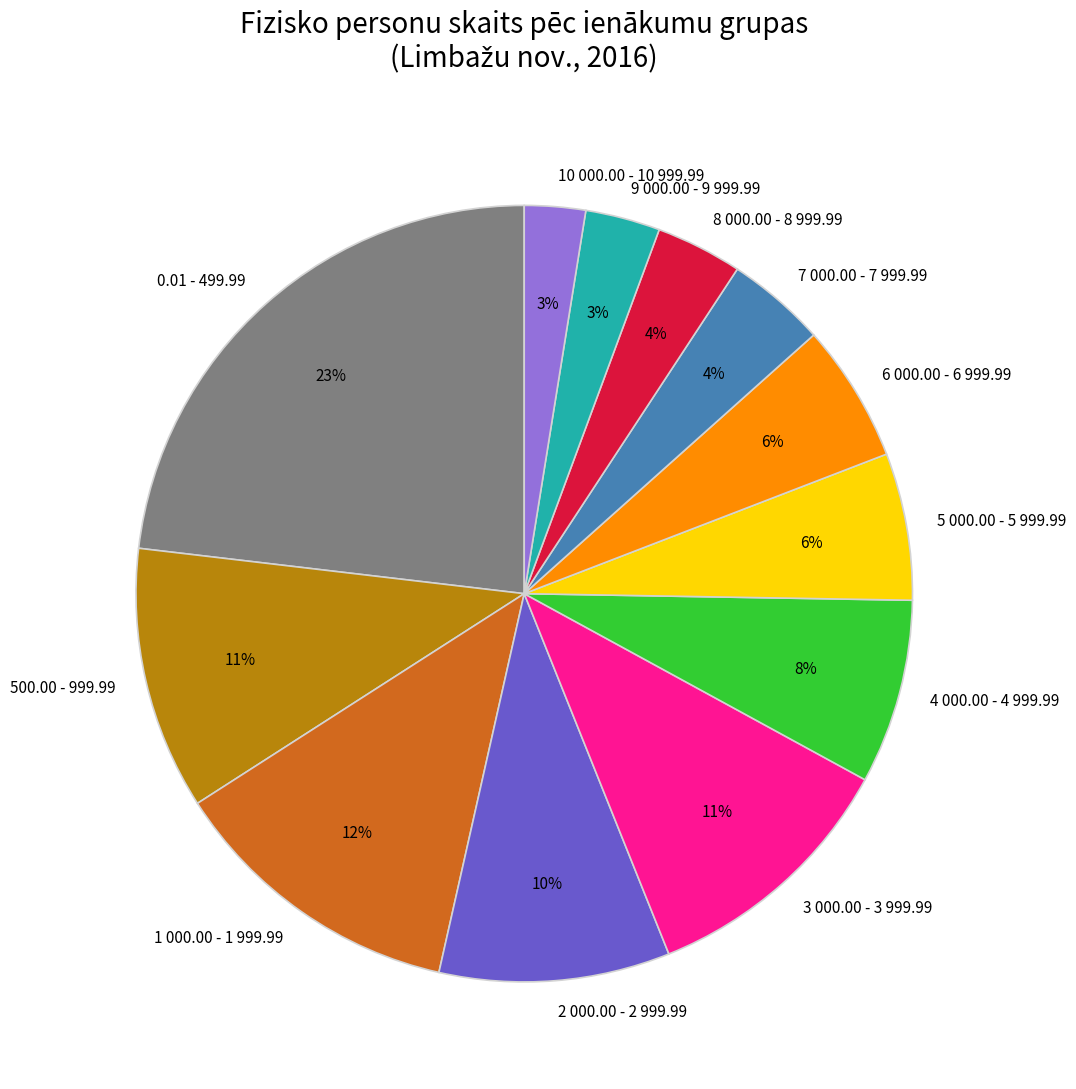

To the nearest percent, what is the average slice percentage?

8%